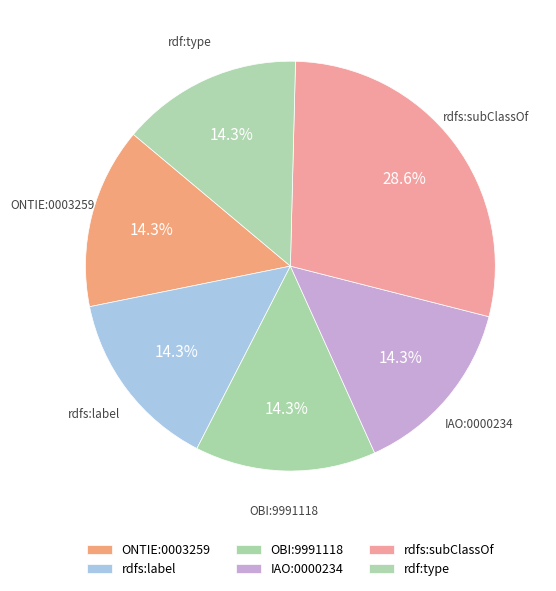

How many segments does this pie chart have?

6